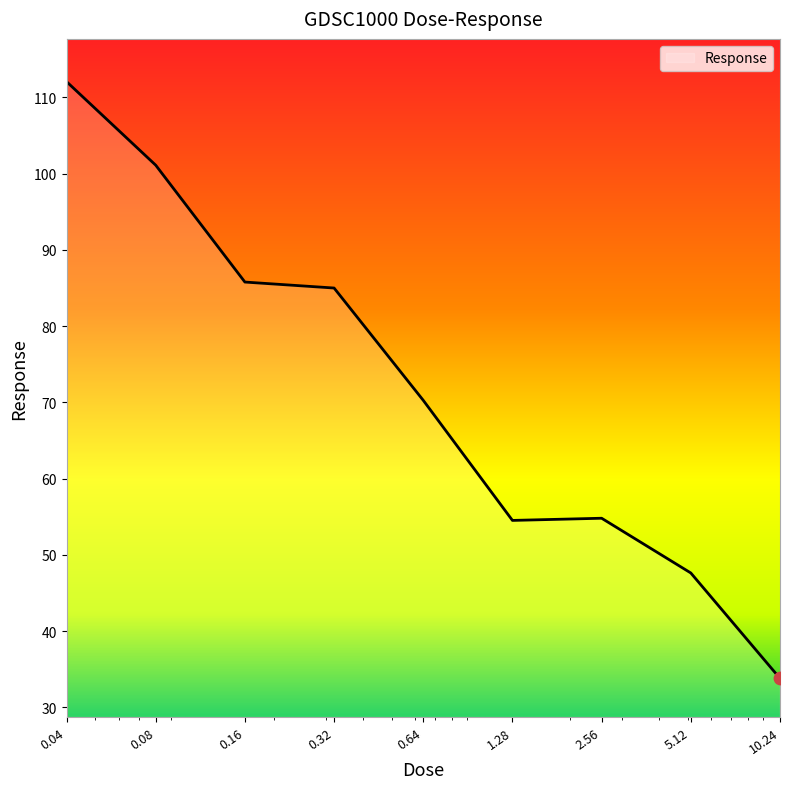

What is the minimum value shown in the chart?

33.8